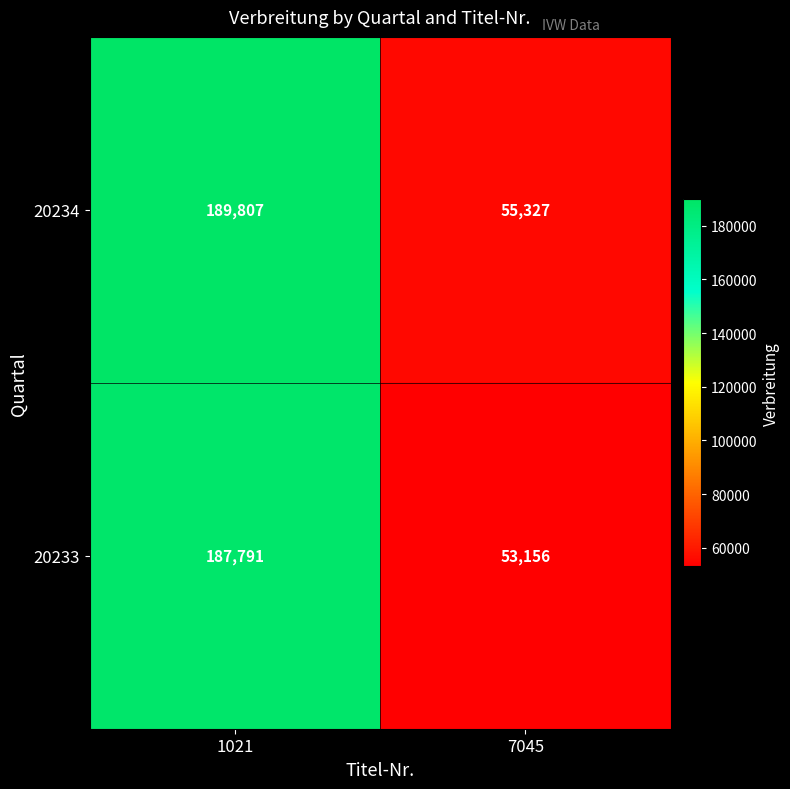

The value of 20233 at 7045 is 36905. True or false?

False